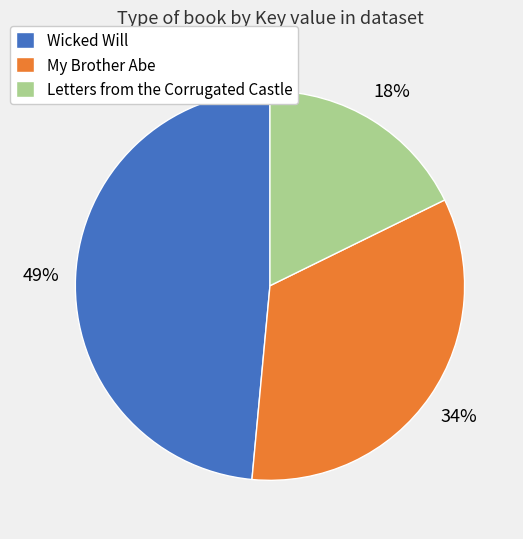

Between My Brother Abe and Letters from the Corrugated Castle, which is larger?

My Brother Abe